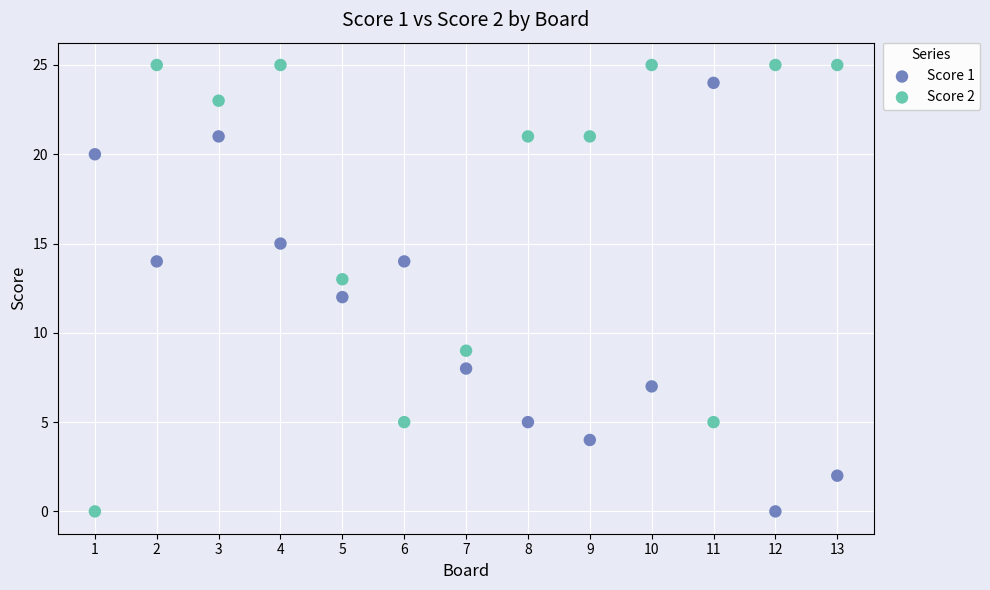

Which series has the widest spread of Y values?

Score 2